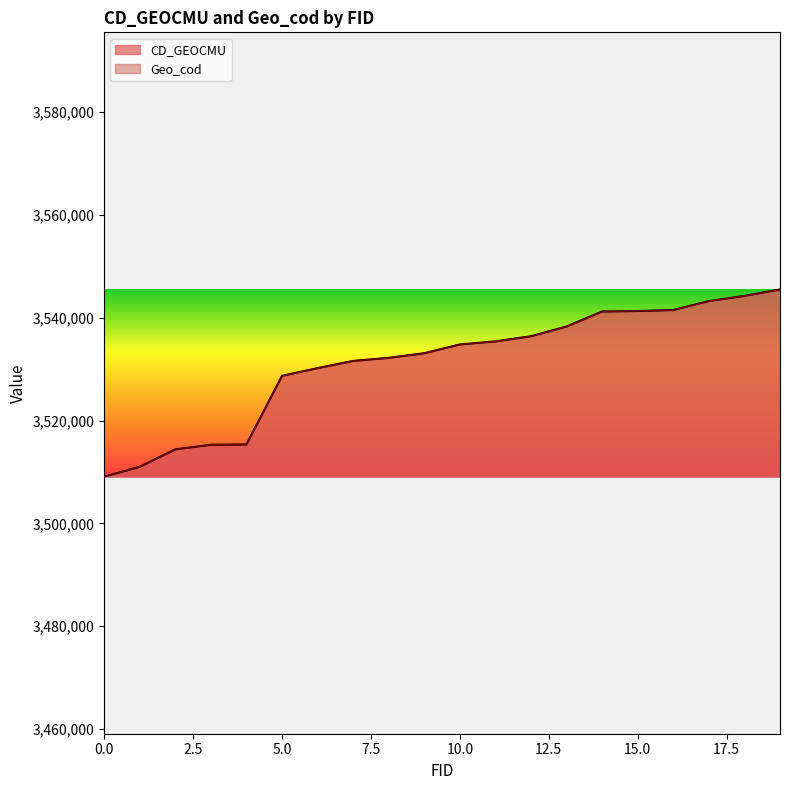

Rank the series by their maximum value, from highest to lowest.

CD_GEOCMU, Geo_cod